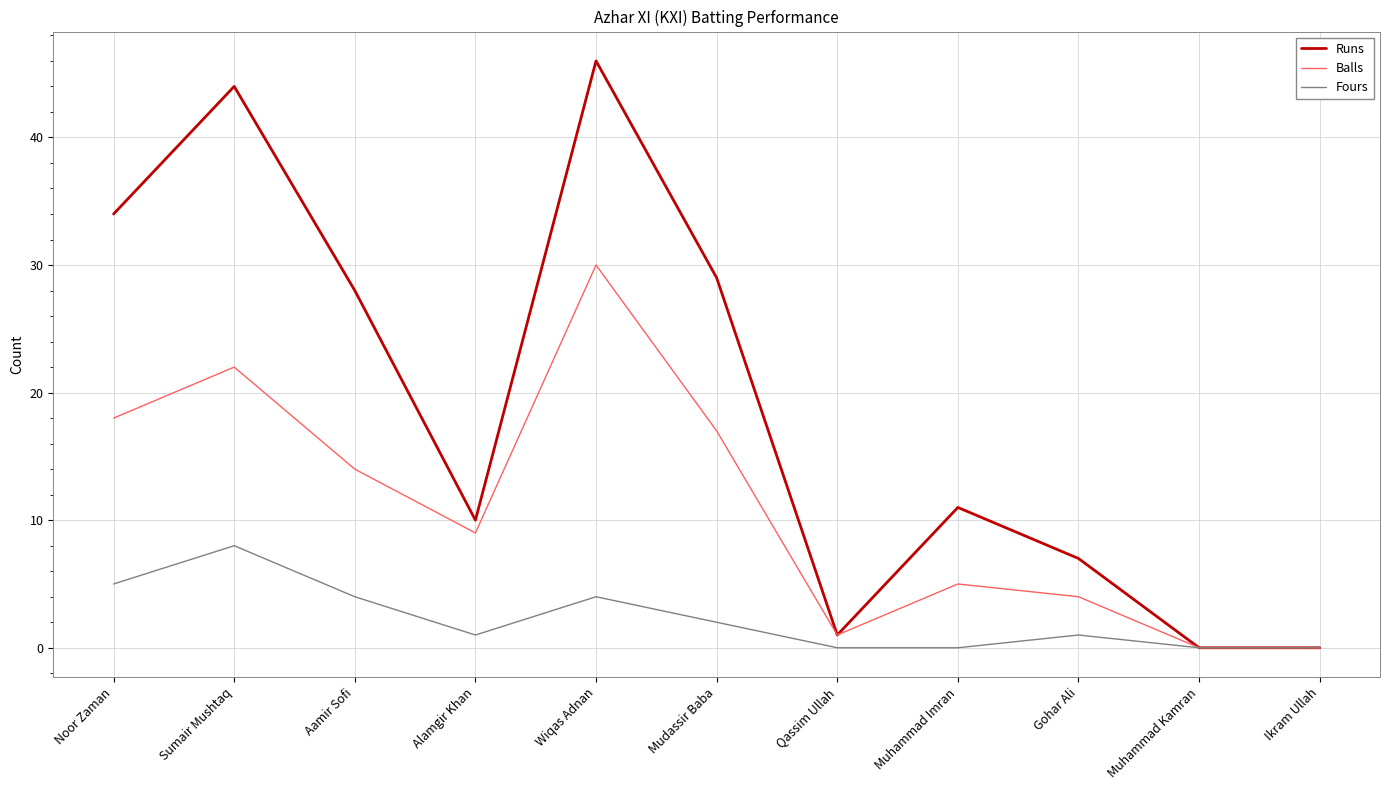

At which category is the sum across all series the highest?

Wiqas Adnan